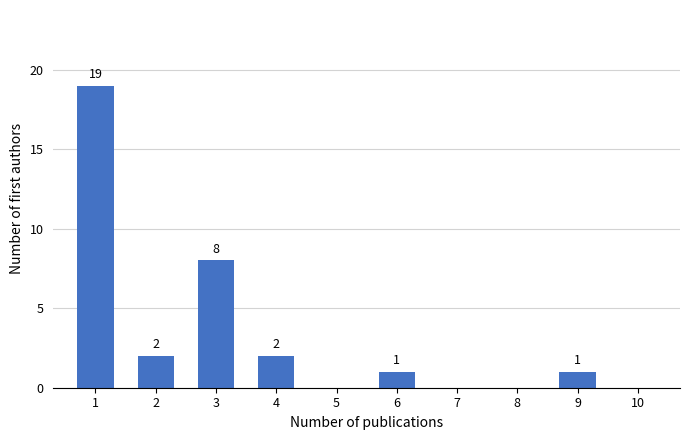

Reading right to left, extract all data points from this chart.

9=1	8=0	7=0	6=1	5=0	4=2	3=8	2=2	1=19